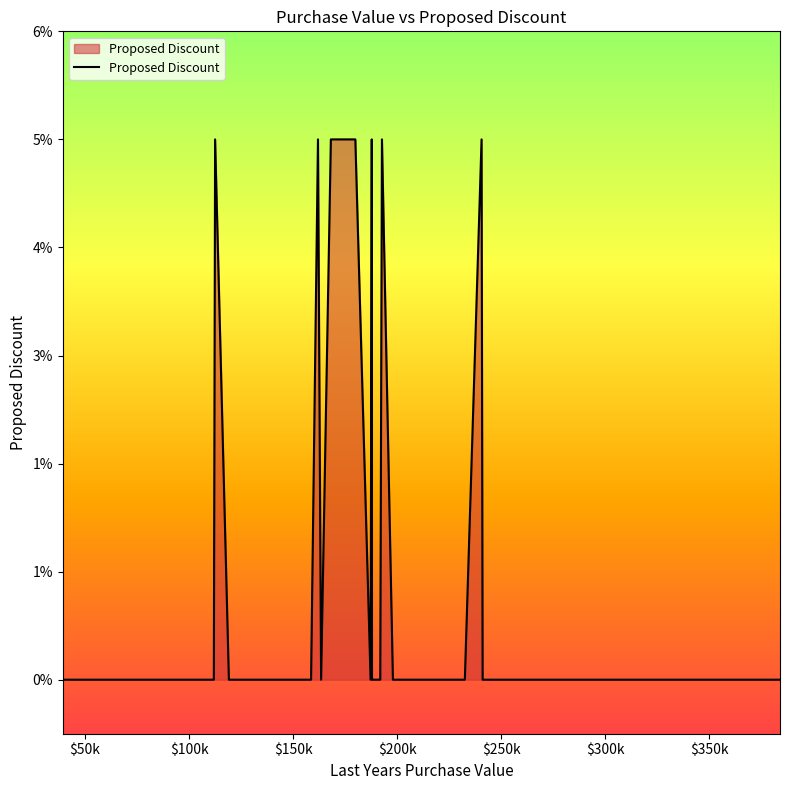

Reading left to right, list all the values displayed in this chart.

0.0	0.0	0.0	0.0	0.0	0.0	0.0	0.0	0.1	0.0	0.0	0.0	0.0	0.0	0.0	0.1	0.0	0.1	0.1	0.0	0.1	0.0	0.0	0.0	0.1	0.0	0.0	0.0	0.0	0.0	0.1	0.0	0.0	0.0	0.0	0.0	0.0	0.0	0.0	0.0